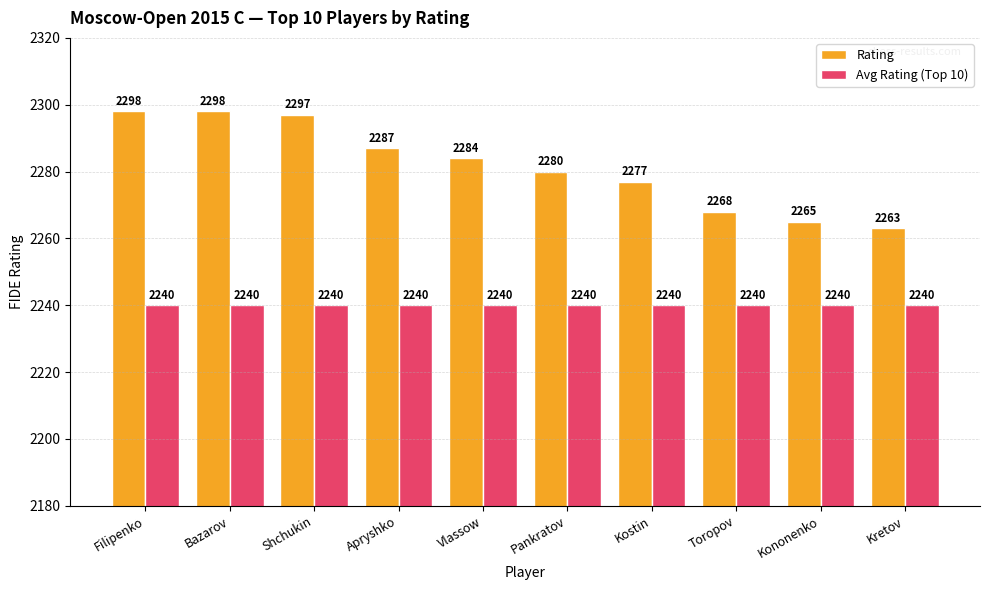

What is the label of the 1st bar from the right?

Kretov